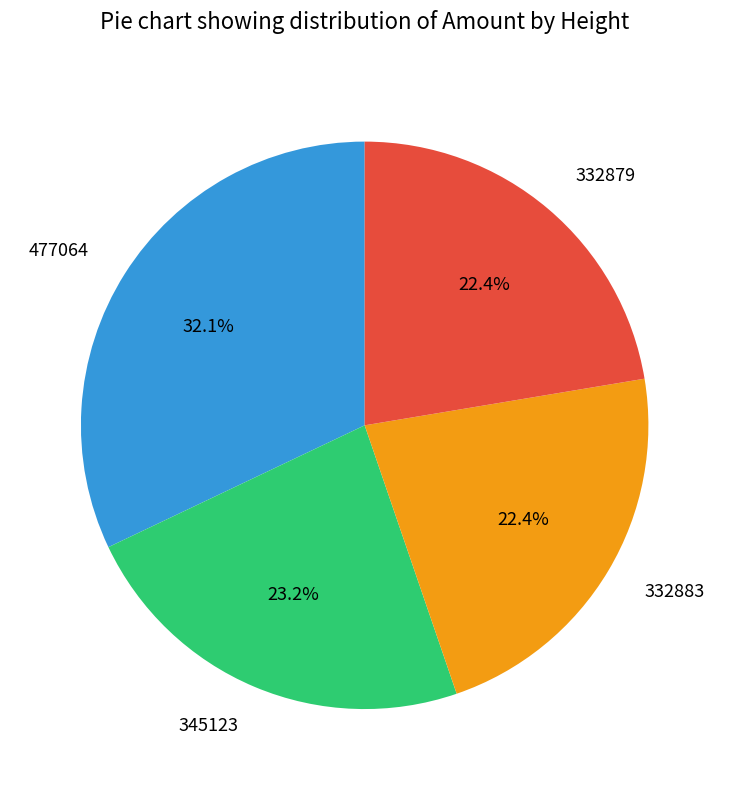

To the nearest percent, what percentage of the pie is 345123?

23%